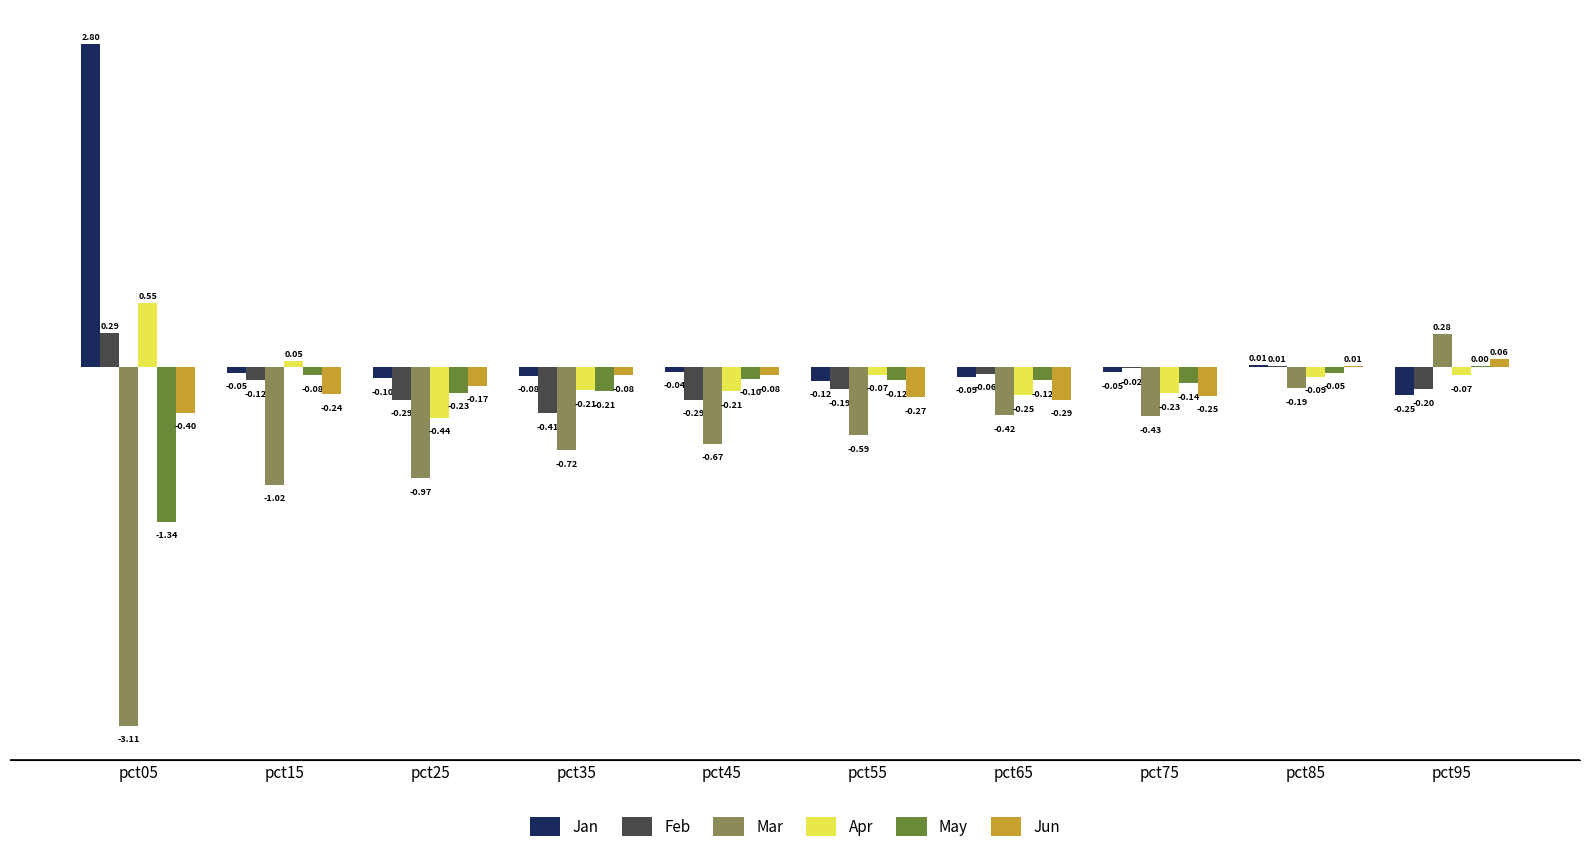

How many categories are shown in the chart?

10